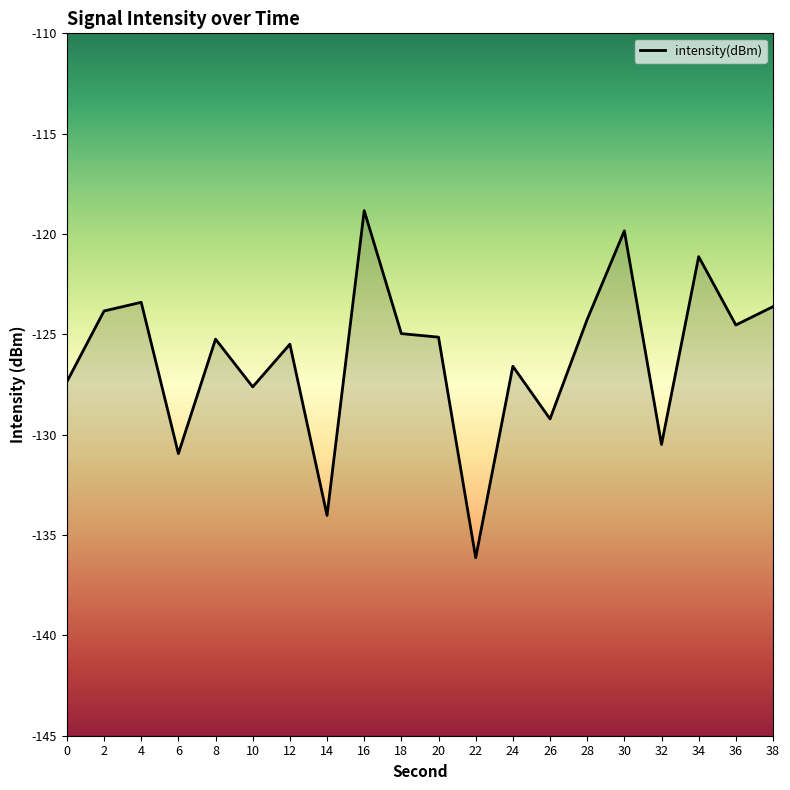

At which category does the chart reach its peak across all series?

16